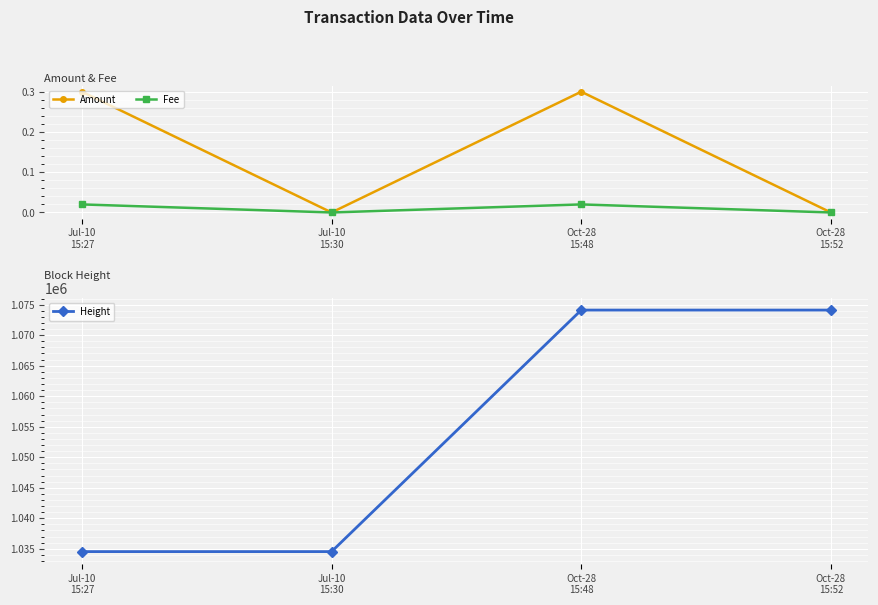

Reading right to left, transcribe all the data shown in this chart.

Amount: 0.0	0.3	0.0	0.3
Fee: 0.0	0.0	0.0	0.0
Height: 1074116.0	1074115.0	1034539.0	1034538.0